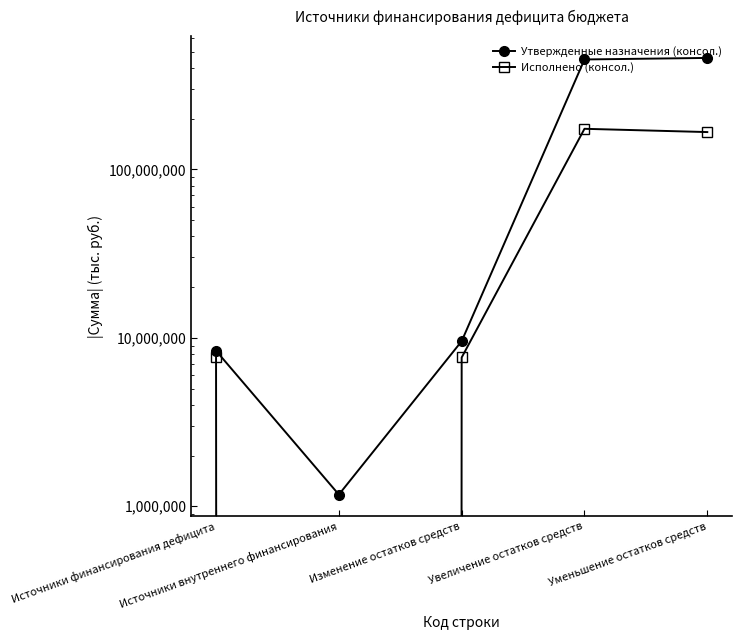

Rank the series at Изменение остатков средств from lowest to highest value.

Исполнено (консол.), Утвержденные назначения (консол.)